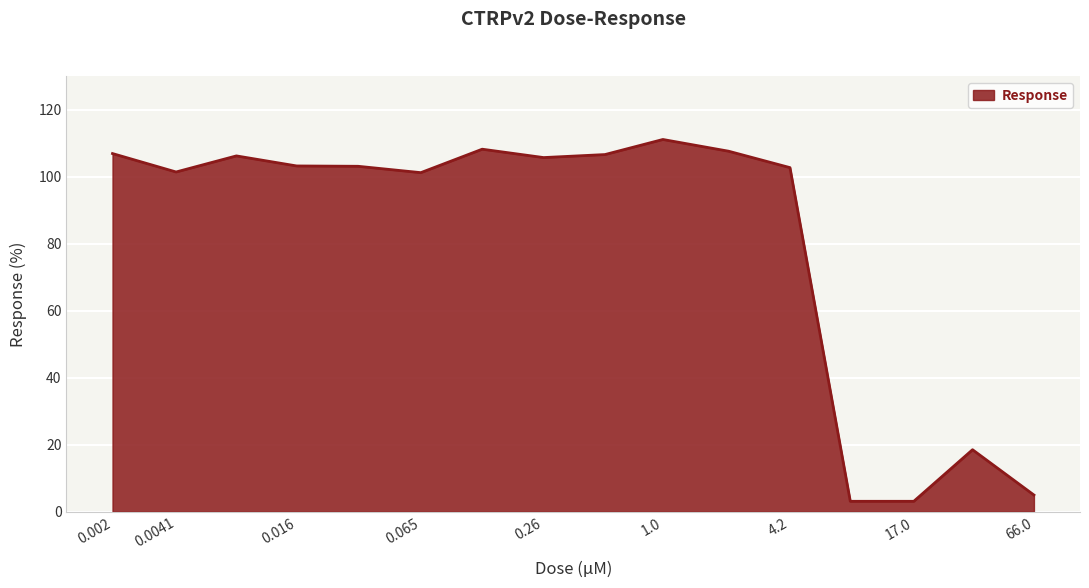

Does the chart display data point markers on the line(s)?

No